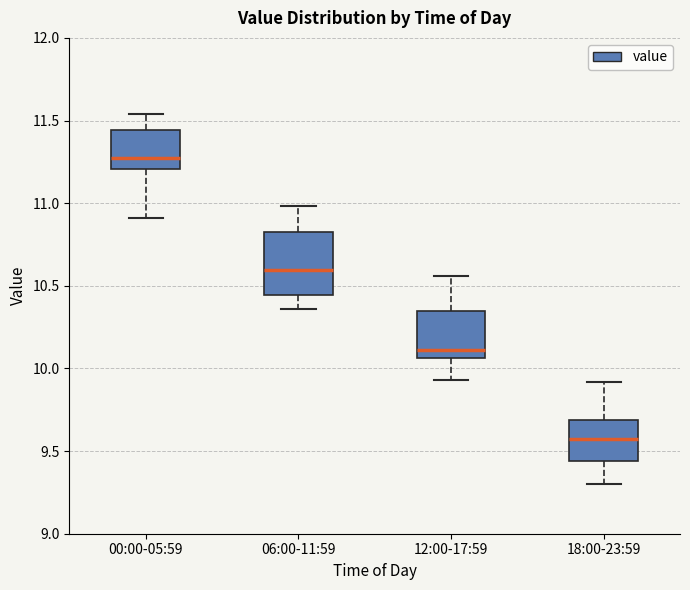

Reading left to right, read every box against the y-axis: the position of its median line, the range the box covers, and the ends of its whiskers. The values are not printed on the chart, so give them approximately, as read against the axis.

00:00-05:59: median 11.30, box 11.20 to 11.45, whiskers 10.90 to 11.55
06:00-11:59: median 10.60, box 10.45 to 10.85, whiskers 10.35 to 11.00
12:00-17:59: median 10.10, box 10.05 to 10.35, whiskers 9.95 to 10.55
18:00-23:59: median 9.60, box 9.45 to 9.70, whiskers 9.30 to 9.90